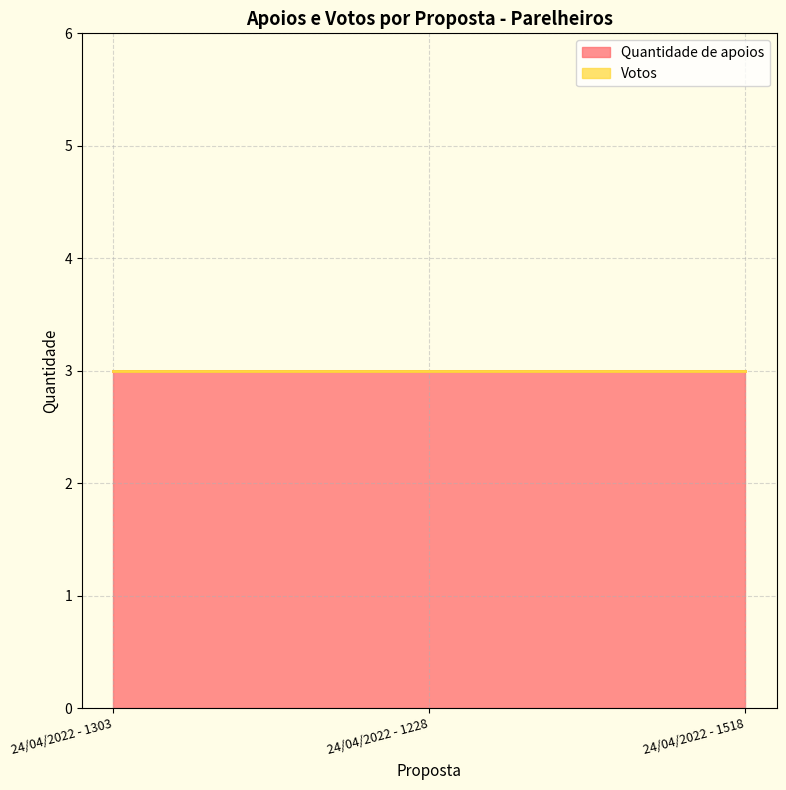

Does the chart have visible grid lines?

Yes